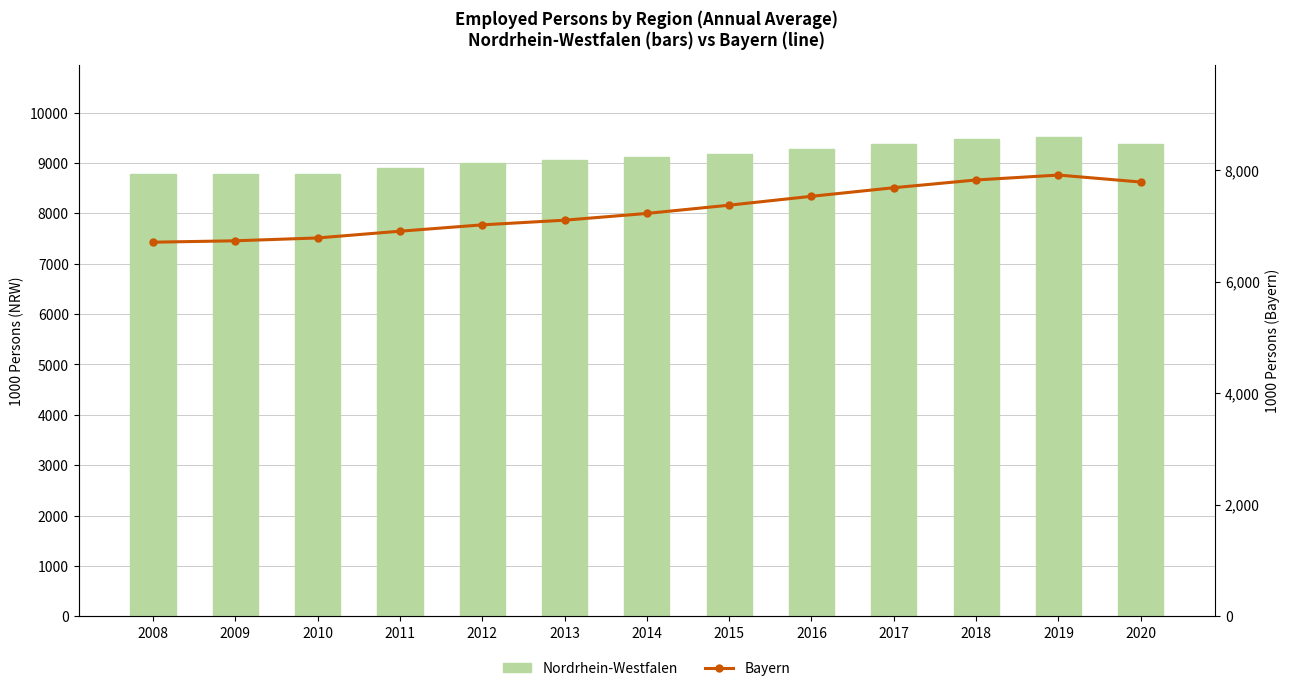

Reading left to right, transcribe all the data shown in this chart.

Nordrhein-Westfalen: 2008=8786.4	2009=8772.2	2010=8787.7	2011=8908.6	2012=8995.9	2013=9057.3	2014=9116.2	2015=9182.5	2016=9285.3	2017=9385.7	2018=9468.2	2019=9521.4	2020=9378.6
Bayern: 2008=6704.7	2009=6730.0	2010=6780.8	2011=6901.7	2012=7015.4	2013=7099.2	2014=7220.5	2015=7368.2	2016=7527.4	2017=7681.3	2018=7820.1	2019=7908.3	2020=7783.2